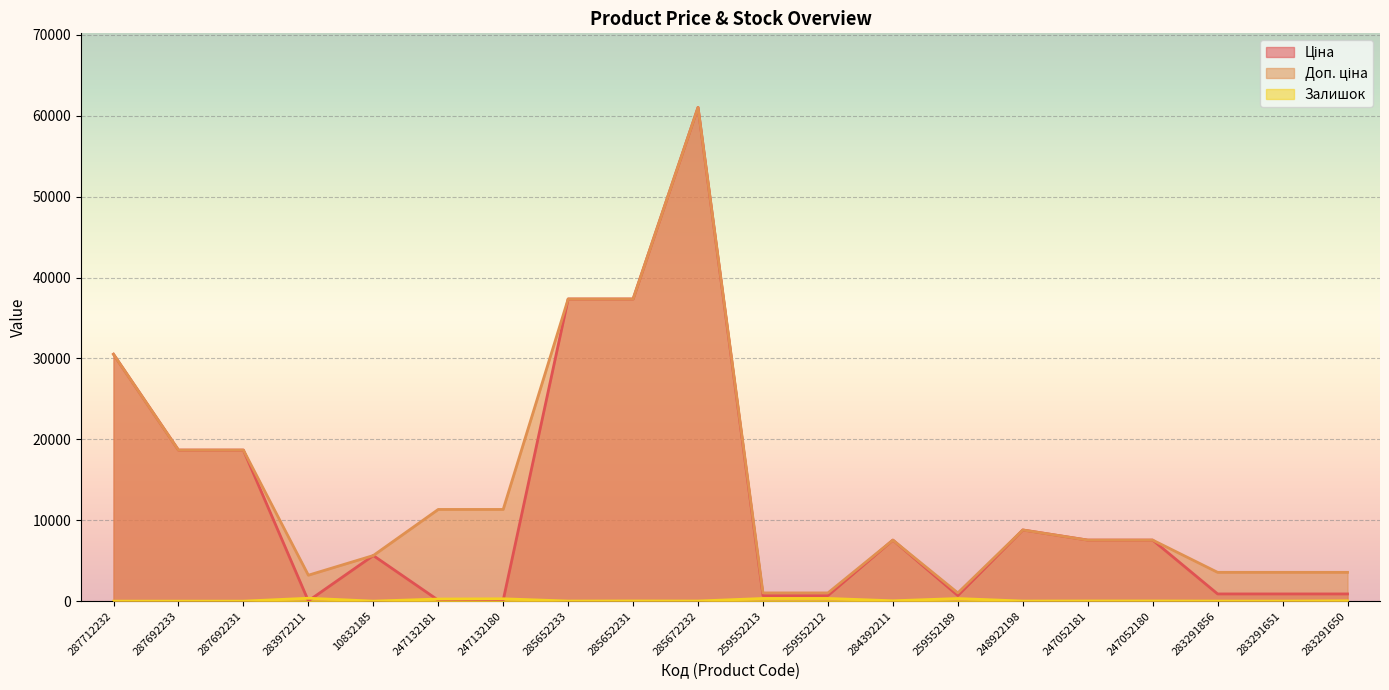

How many intersections are there between Залишок and Ціна?

4